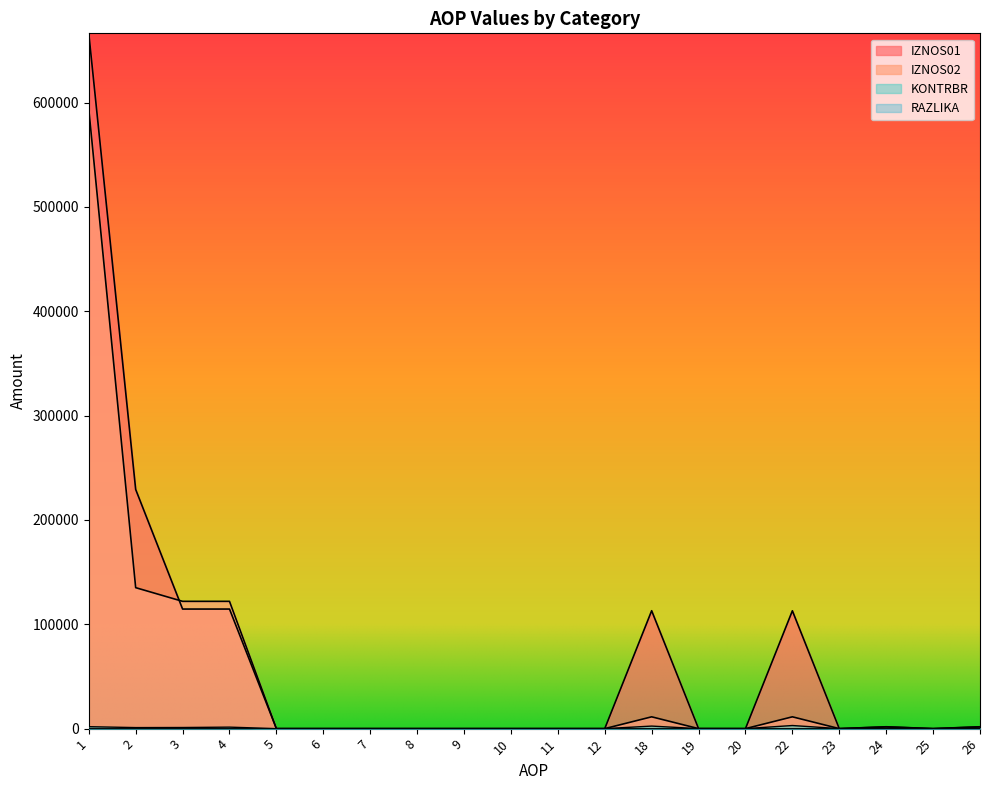

How many values in RAZLIKA are above zero?

9